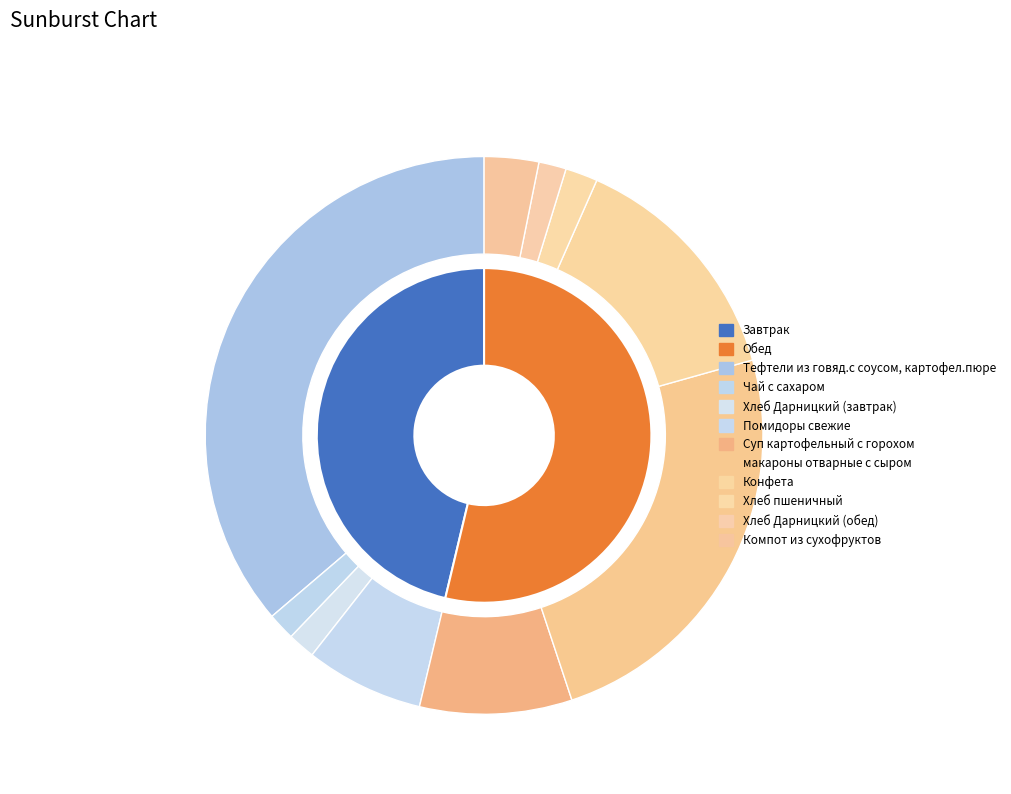

What is the difference between the highest and lowest values at Завтрак?

68.7